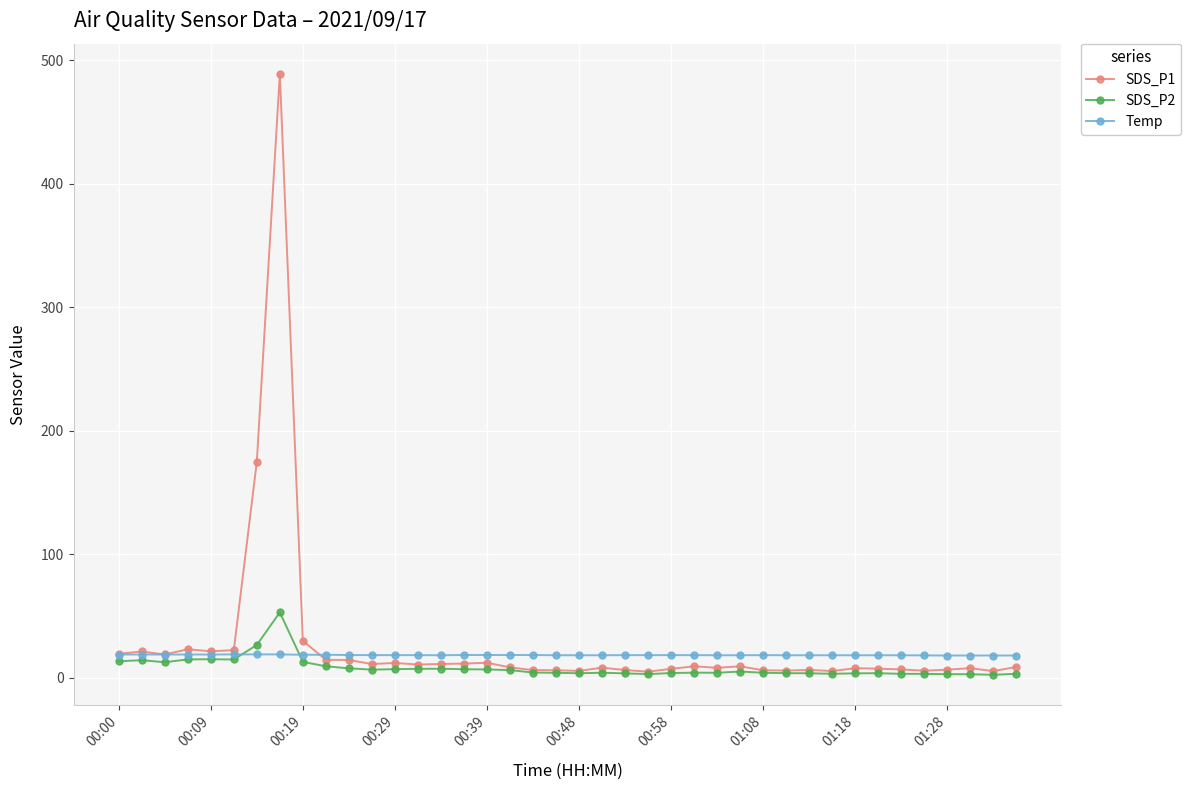

What is the difference between the second highest and second lowest values in the SDS_P2 series?

23.7